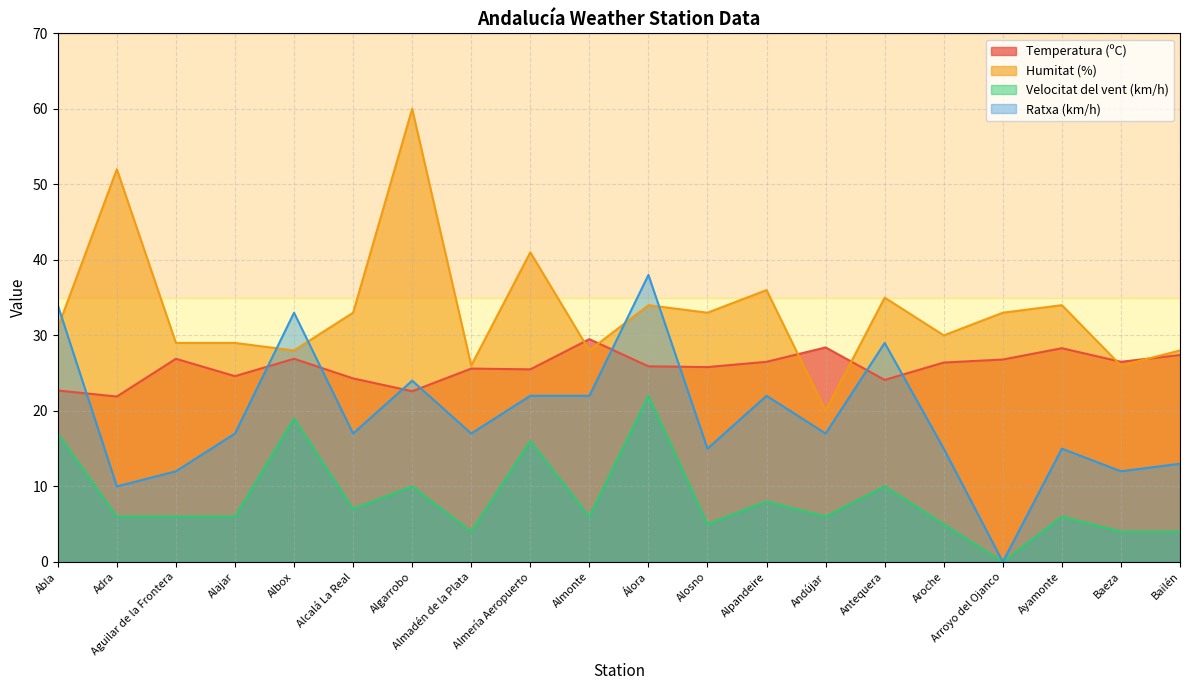

At how many categories does at least one series exceed 51?

2